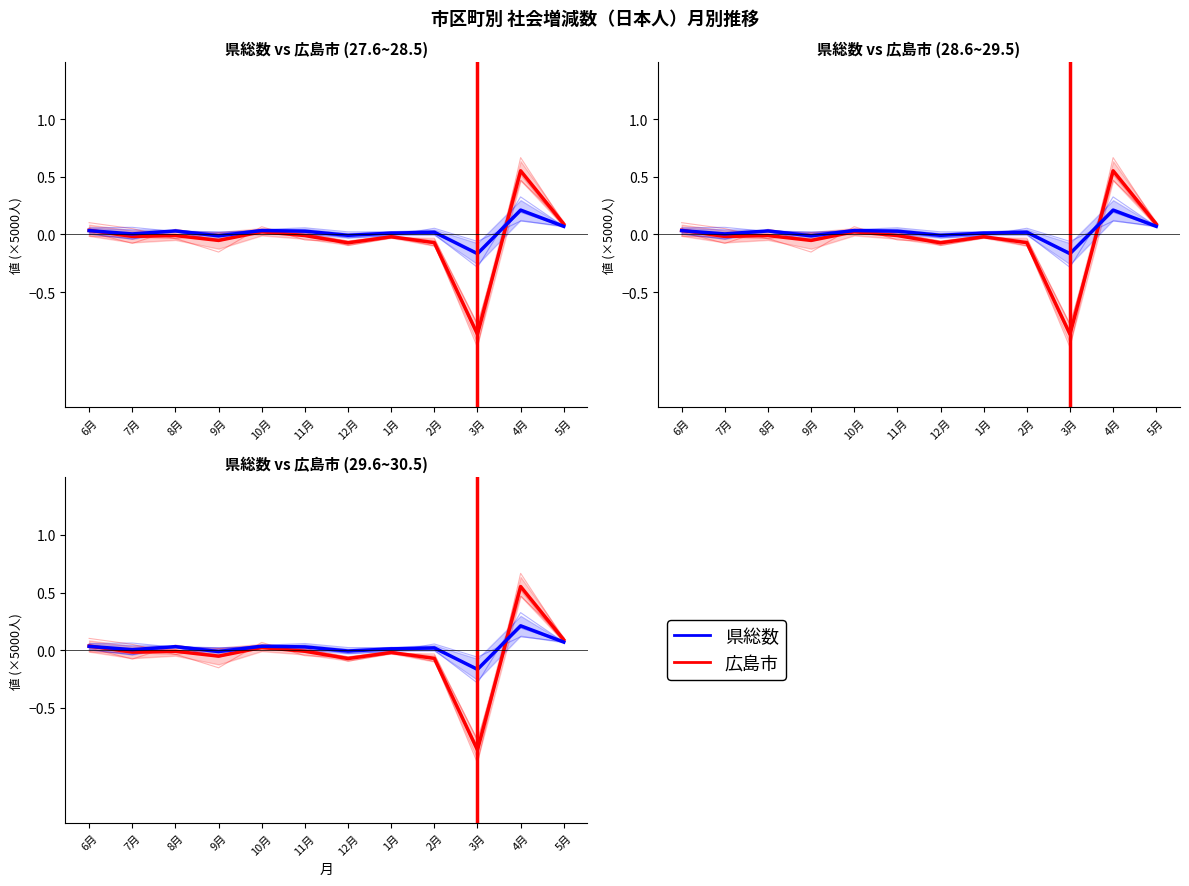

At 2月, list the series in order from smallest to largest.

広島市, 県総数